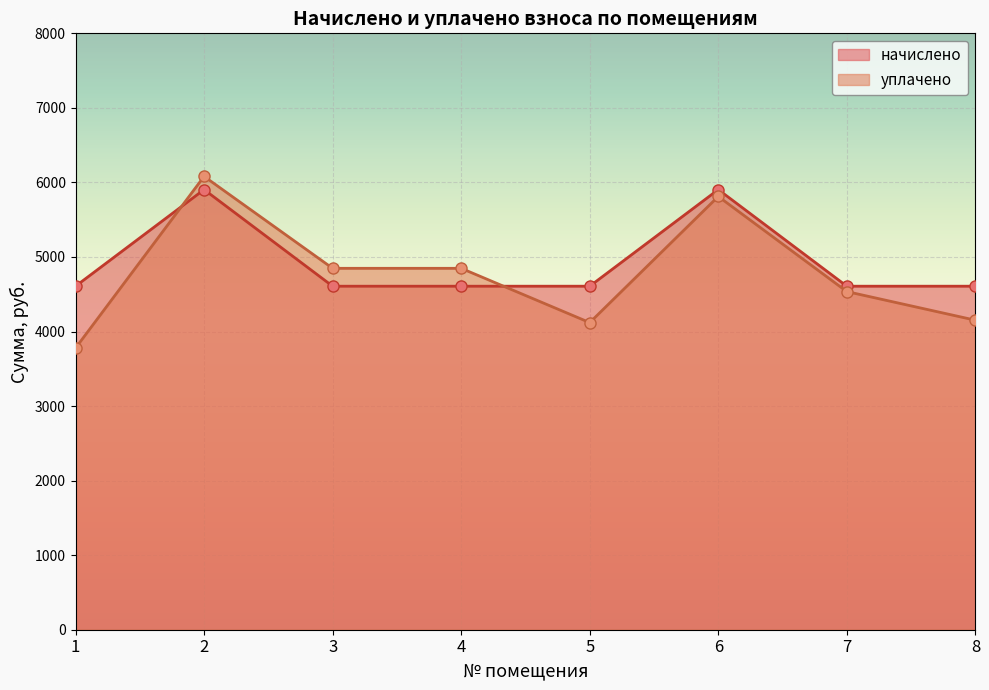

Reading right to left, transcribe all the data shown in this chart.

начислено: 8=4608.0	7=4608.0	6=5904.0	5=4608.0	4=4608.0	3=4608.0	2=5904.0	1=4608.0
уплачено: 8=4152.0	7=4536.0	6=5811.8	5=4119.7	4=4848.0	3=4848.0	2=6081.0	1=3778.0